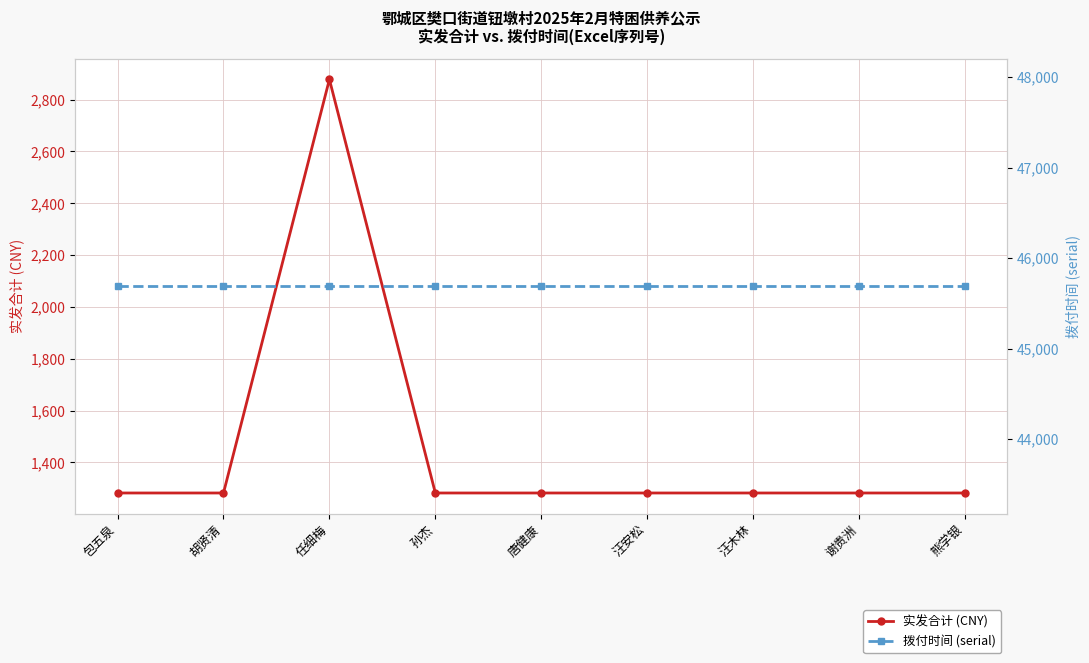

At which label does 拨付时间 (serial) reach its peak?

包五泉